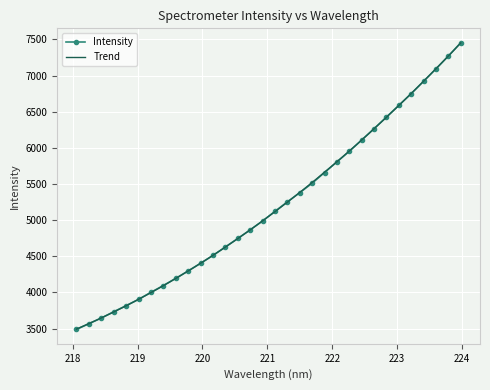

List the labels in order of value, smallest first.

218.0596, 218.2508, 218.442, 218.6332, 218.8244, 219.0156, 219.2067, 219.3979, 219.589, 219.7801, 219.9712, 220.1623, 220.3533, 220.5444, 220.7354, 220.9264, 221.1174, 221.3083, 221.4993, 221.6902, 221.8812, 222.0721, 222.263, 222.4538, 222.6447, 222.8355, 223.0264, 223.2172, 223.408, 223.5987, 223.7895, 223.9802